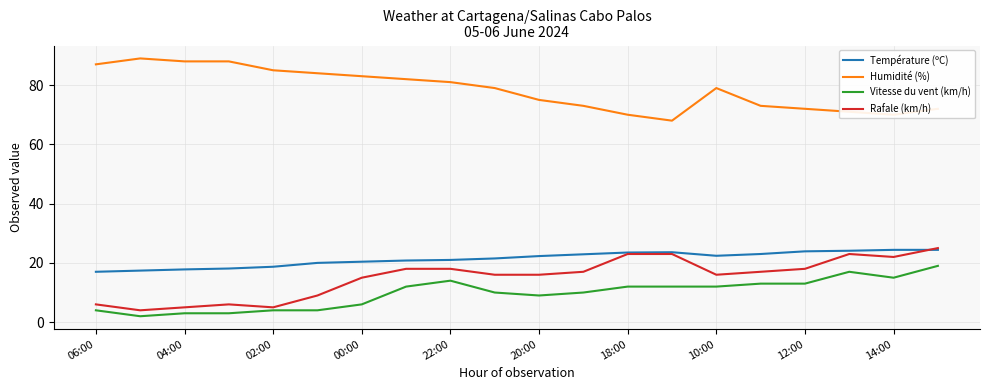

Which series has the largest total across all categories?

Humidité (%)